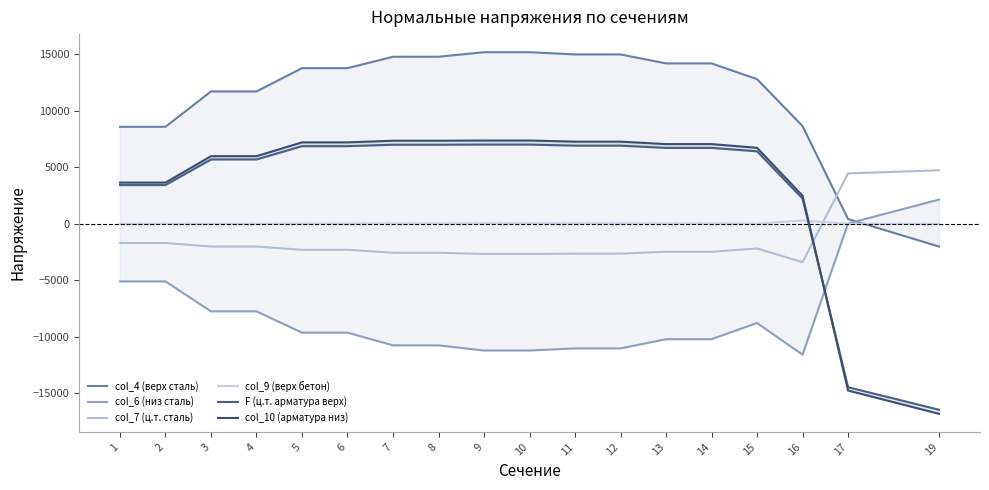

In col_4 (верх сталь), how many points are higher than both neighbors (excluding endpoints)?

3